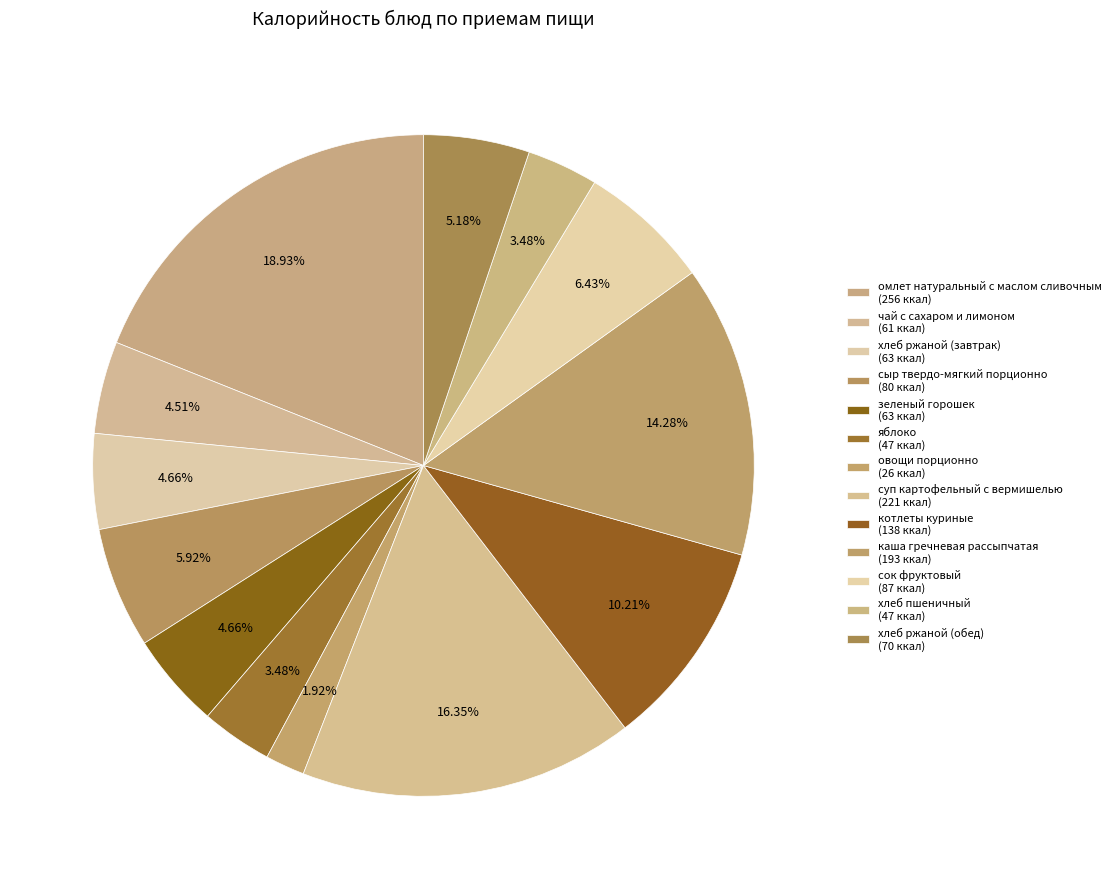

The котлеты куриные slice represents 10% of the pie. True or false?

True